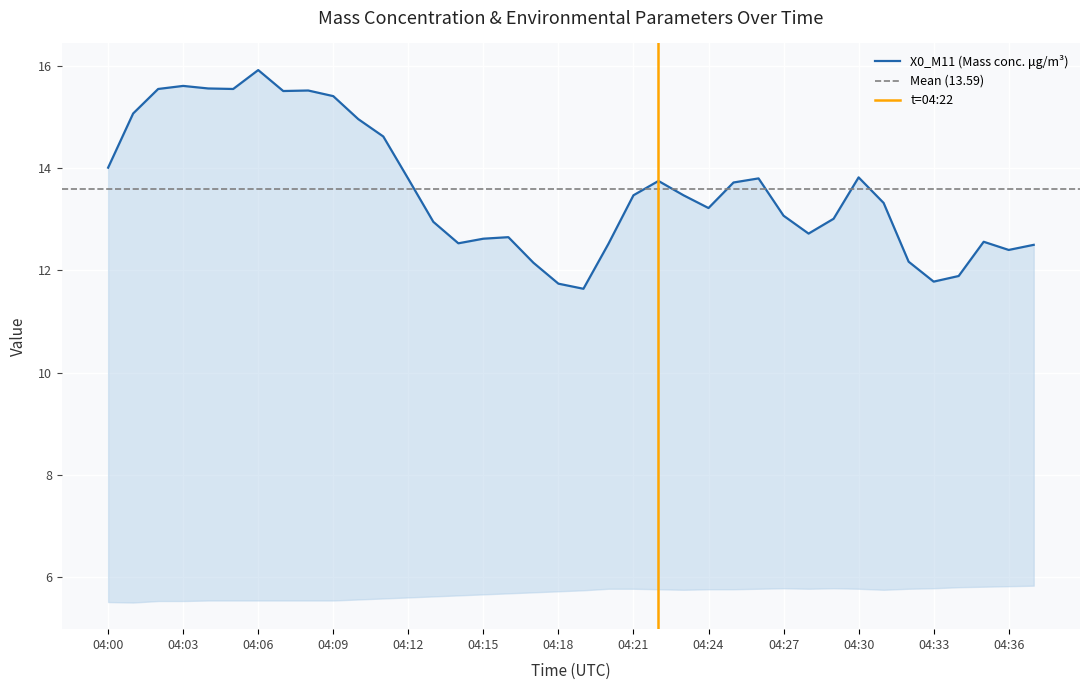

What is the label of the 27th point from the right?

2022-09-04 04:11:00